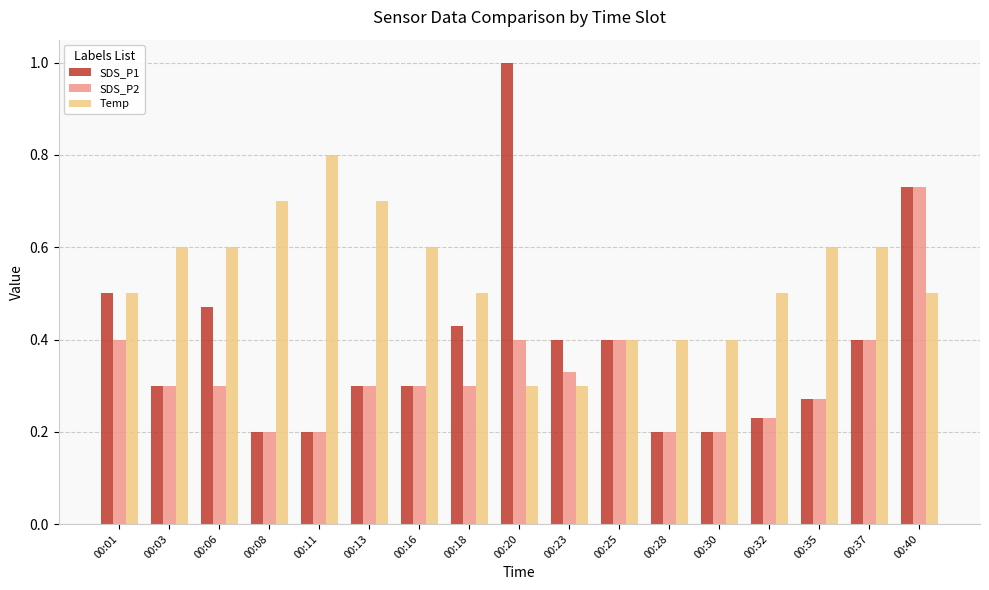

List the series in order of their peak value, highest first.

SDS_P1, Temp, SDS_P2